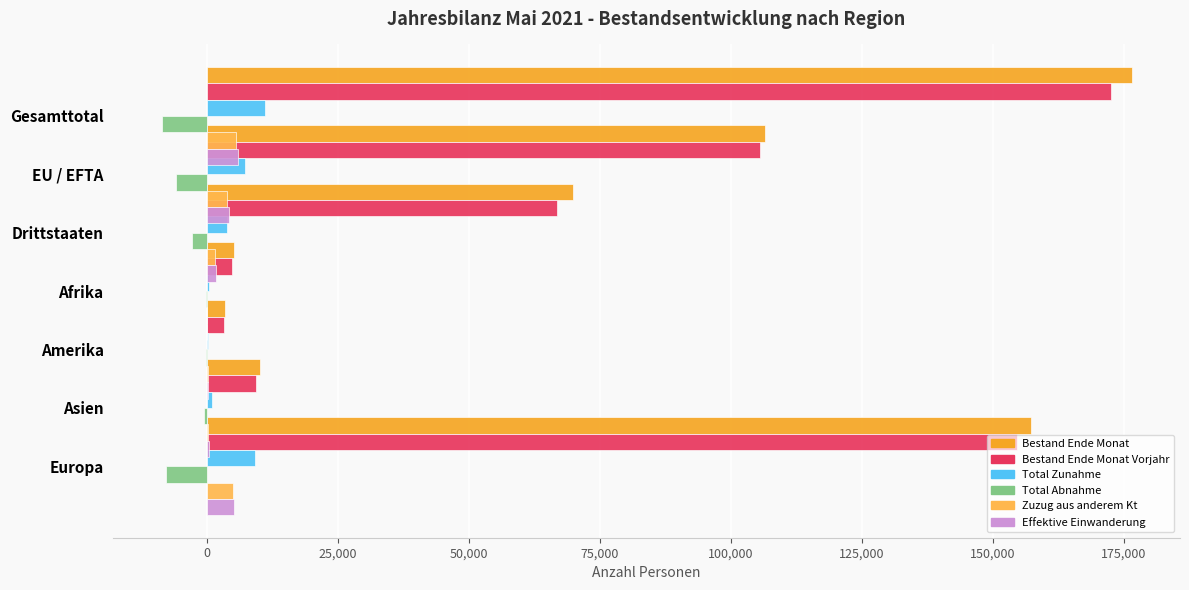

At 50,000, list the series in order from largest to smallest.

Bestand Ende Monat, Bestand Ende Monat Vorjahr, Total Zunahme, Effektive Einwanderung, Zuzug aus anderem Kt, Total Abnahme